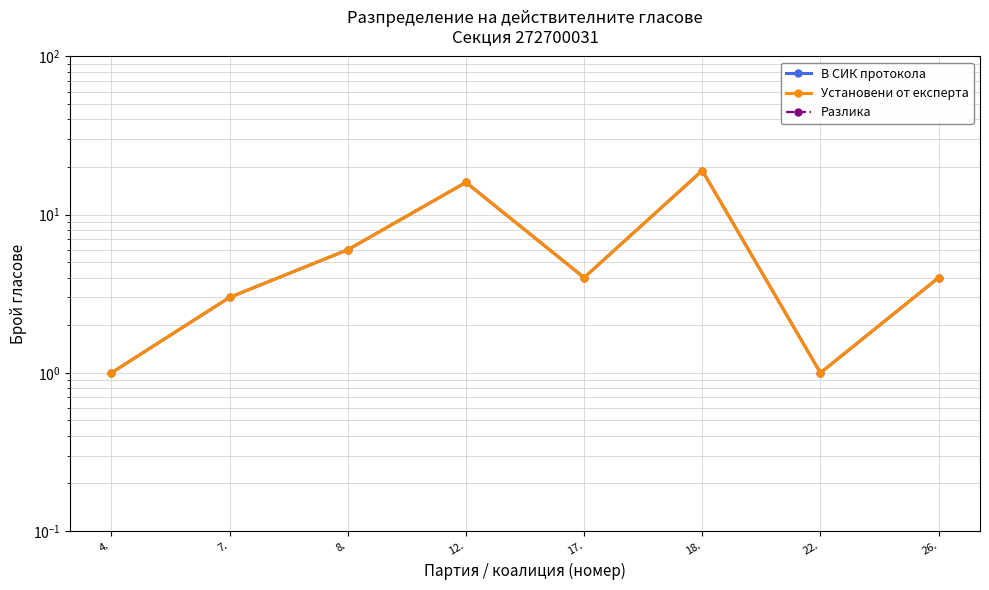

Which series has the largest range (max minus min)?

В СИК протокола